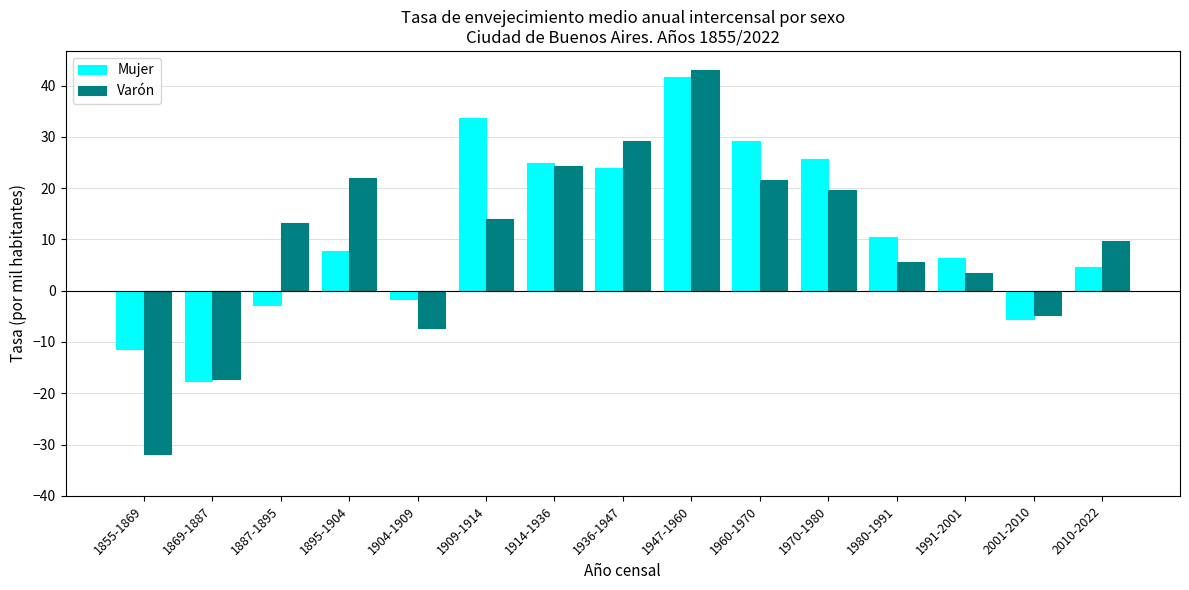

What are all the series names shown in the legend?

Mujer, Varón